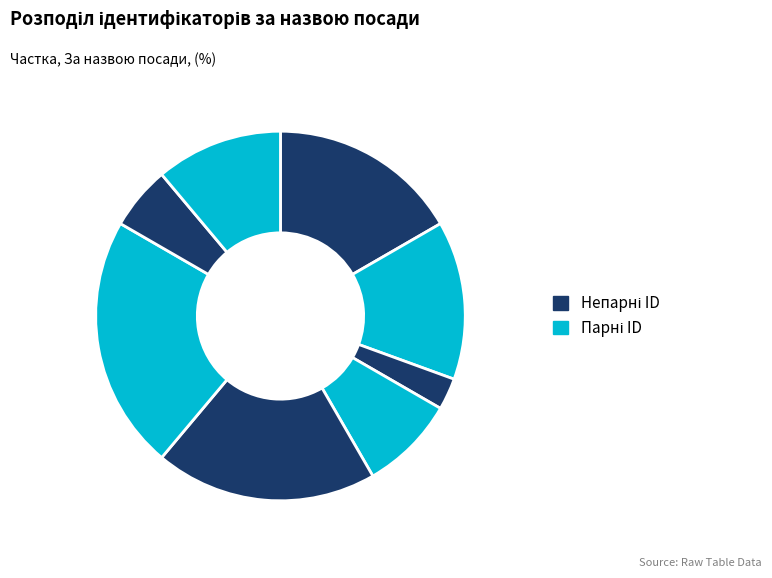

How many segments does this pie chart have?

8